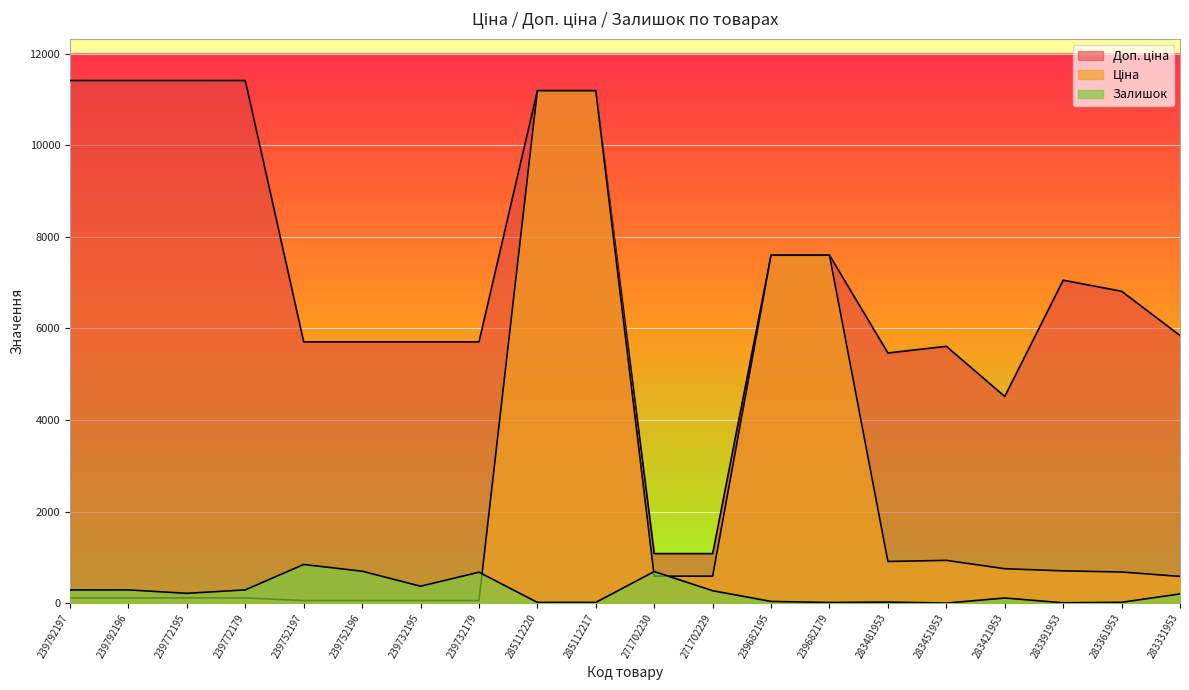

True or false: Доп. ціна and Залишок cross at least once.

False